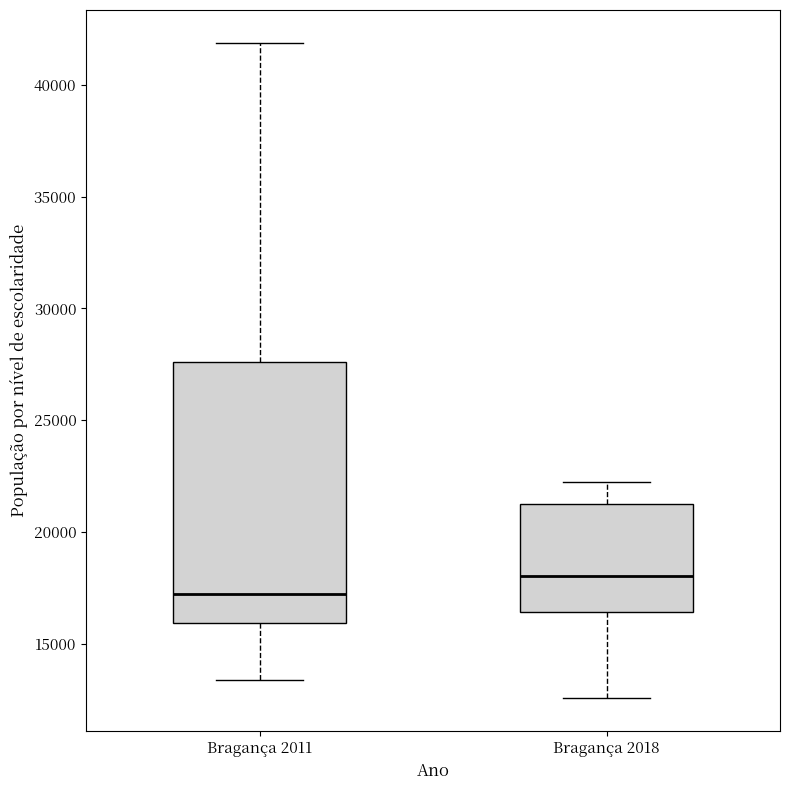

Where does the upper whisker of the box for Bragança 2011 end on the y-axis? The values are not printed on the chart, so give them approximately, as read against the axis.

42000